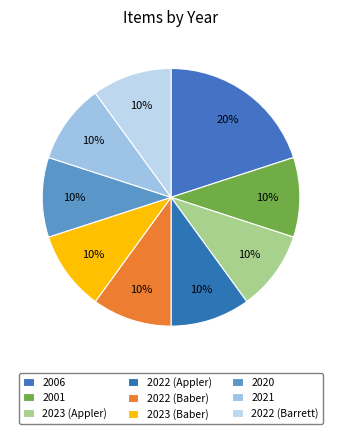

How many segments does this pie chart have?

9